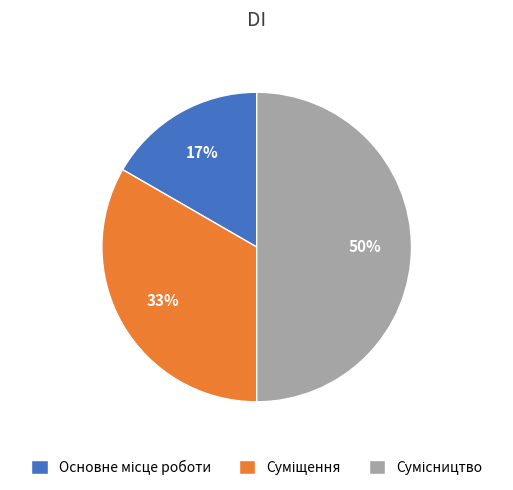

How many slices are in this pie chart?

3